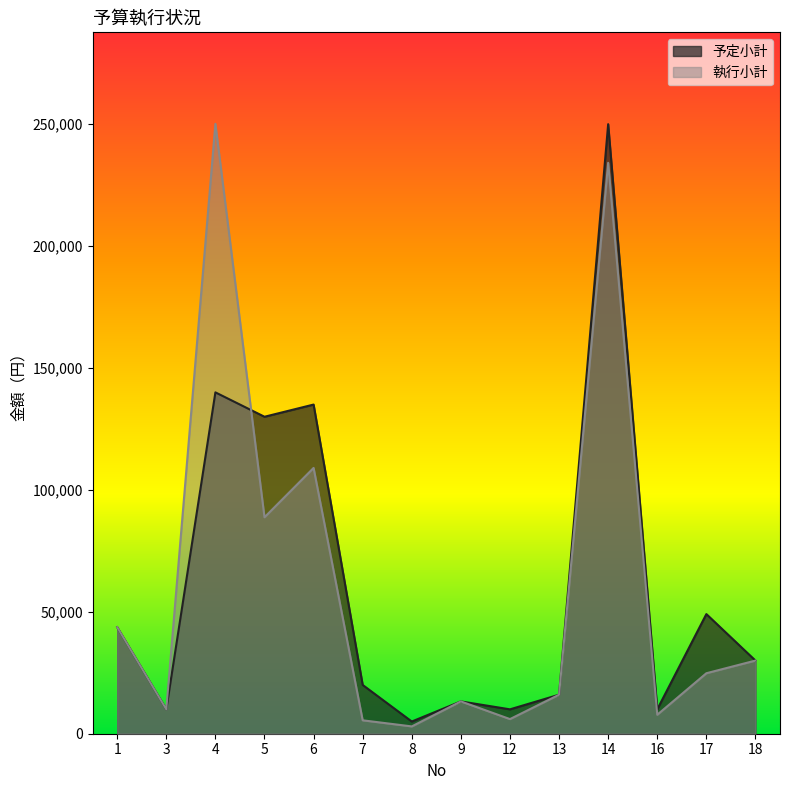

What is the difference between the maximum and minimum values in the 予定小計 series?

245000